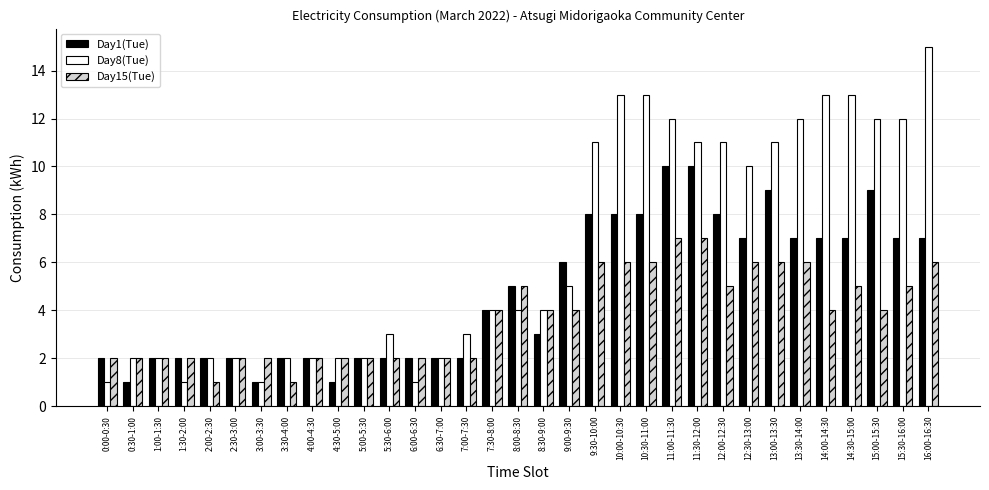

How many bars are there in each group?

3